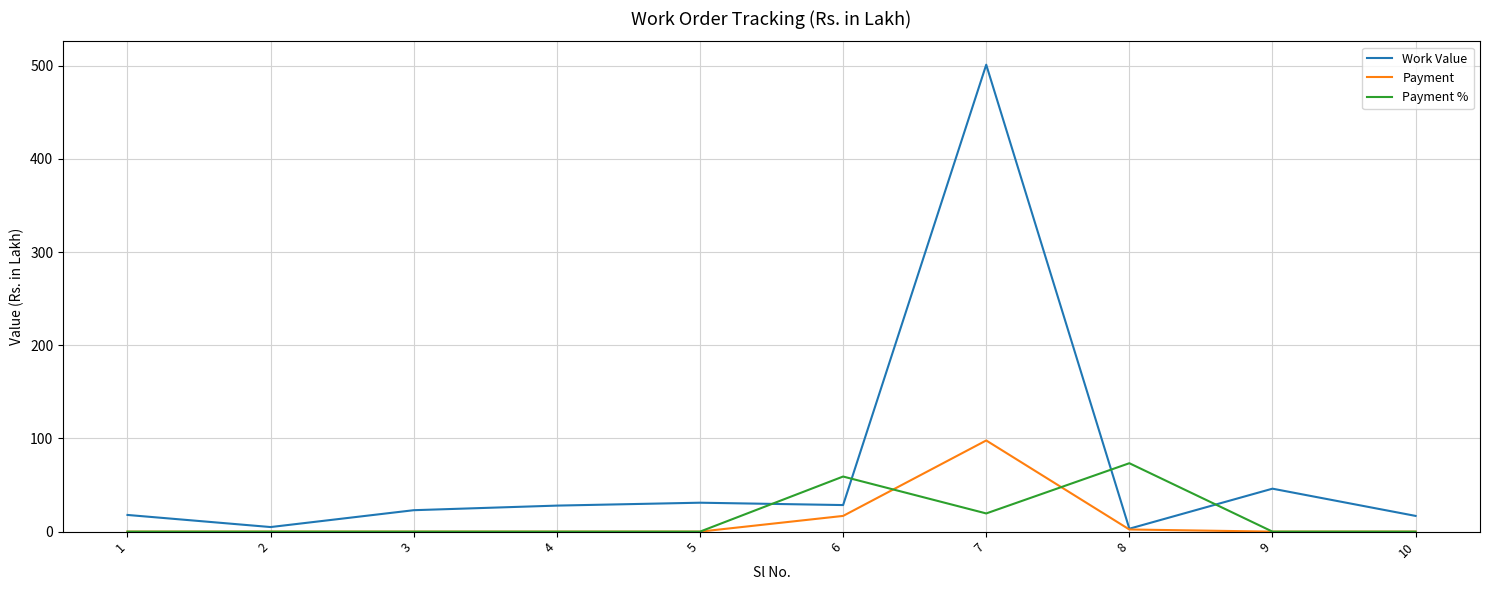

What is the total value across all series at 4?

27.9